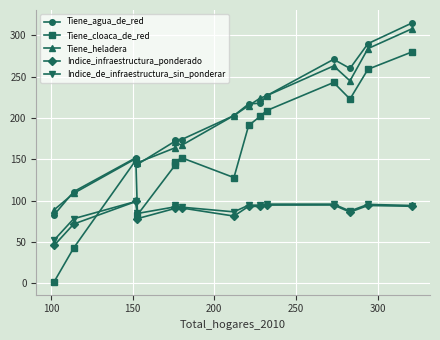

True or false: Tiene_cloaca_de_red and Tiene_heladera cross at least once.

False